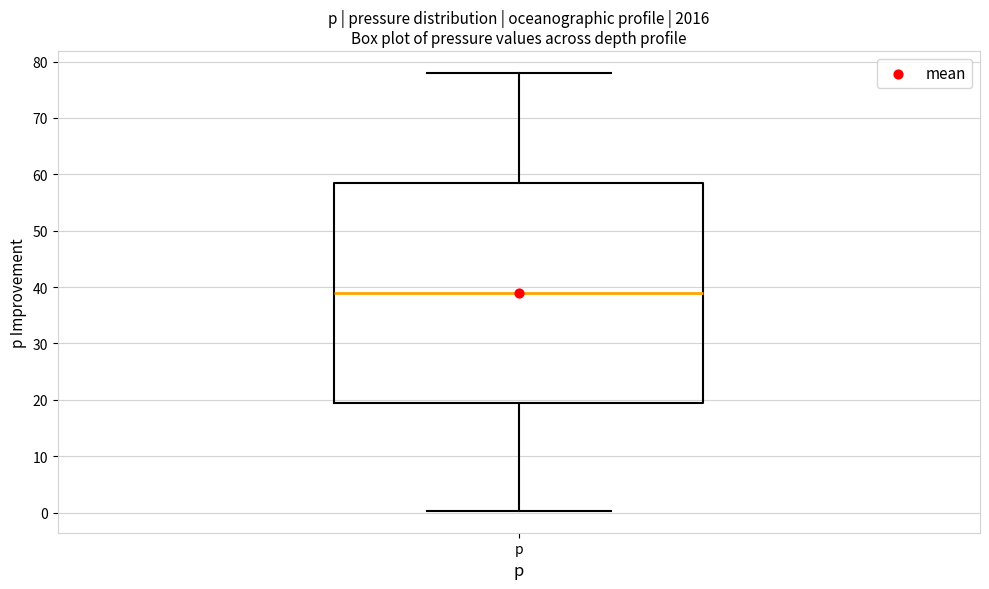

Read this box plot against the y-axis: the position of the median line, the range covered by the box, and the ends of both whiskers. The values are not printed on the chart, so give them approximately, as read against the axis.

median 39, box 20 to 59, whiskers 0 to 78